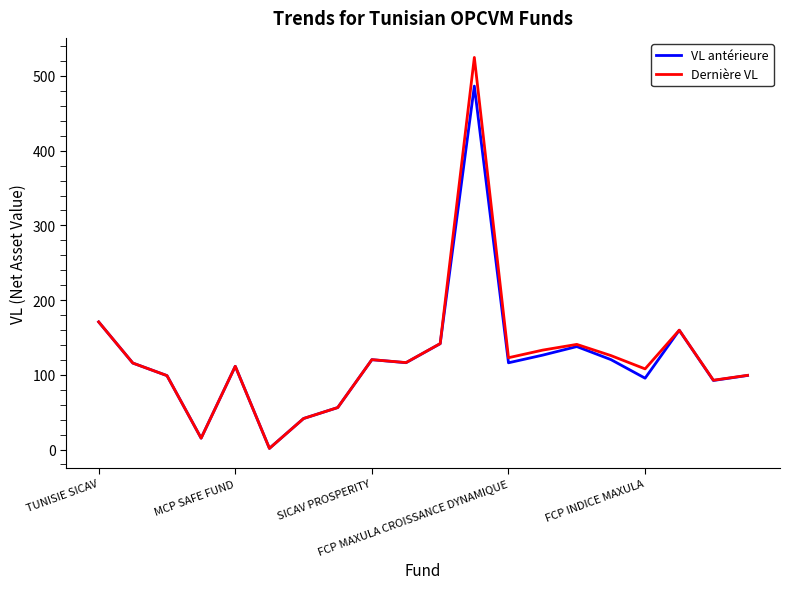

Which series has the largest range (max minus min)?

Dernière VL